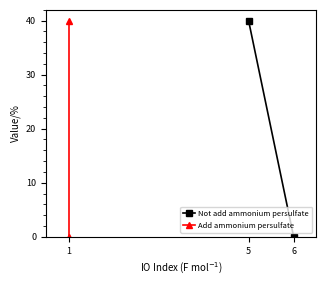

Which series has the largest total across all categories?

Not add ammonium persulfate